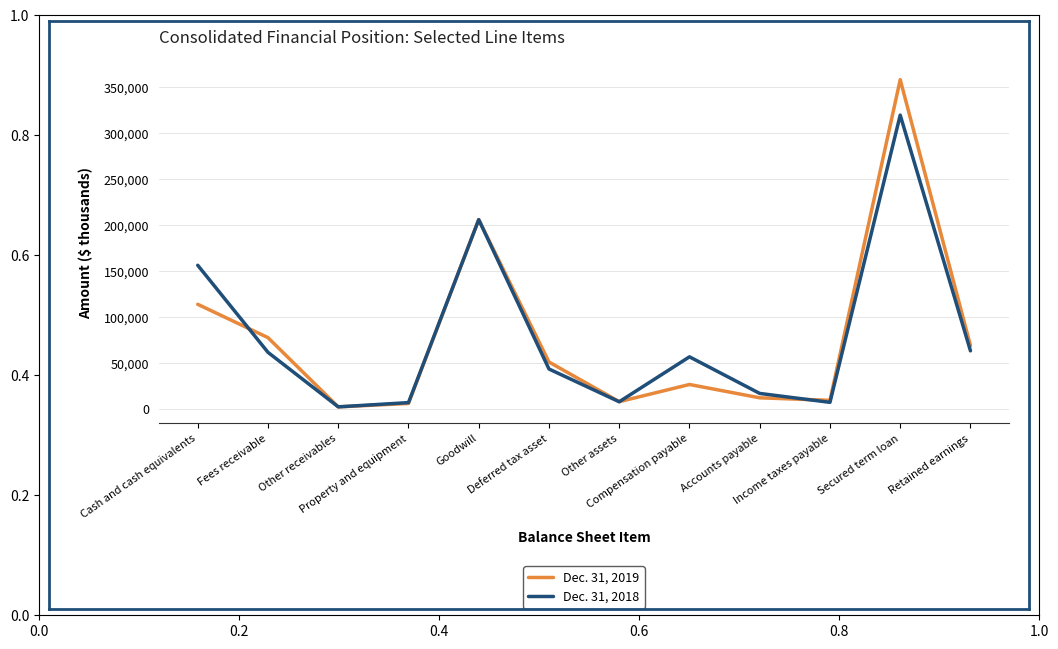

How many interior local peaks does the Dec. 31, 2019 series have?

3